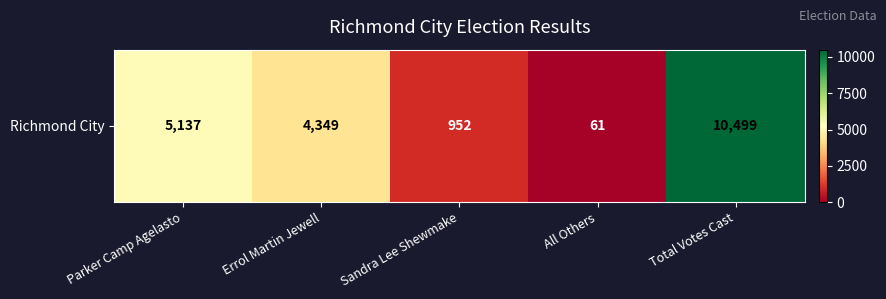

What is the difference between the maximum and second lowest values?

9547